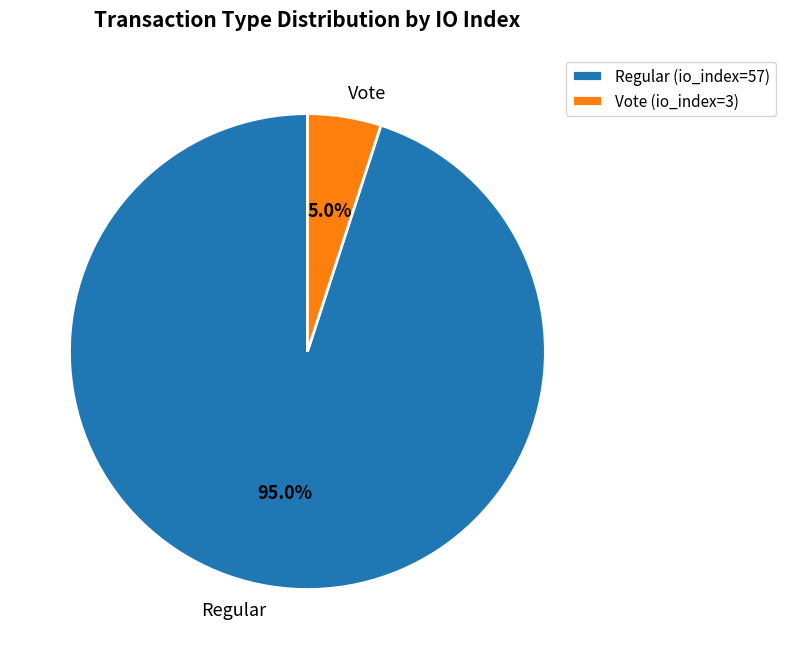

Approximately how many times larger is the value at Regular compared to Vote?

19.0